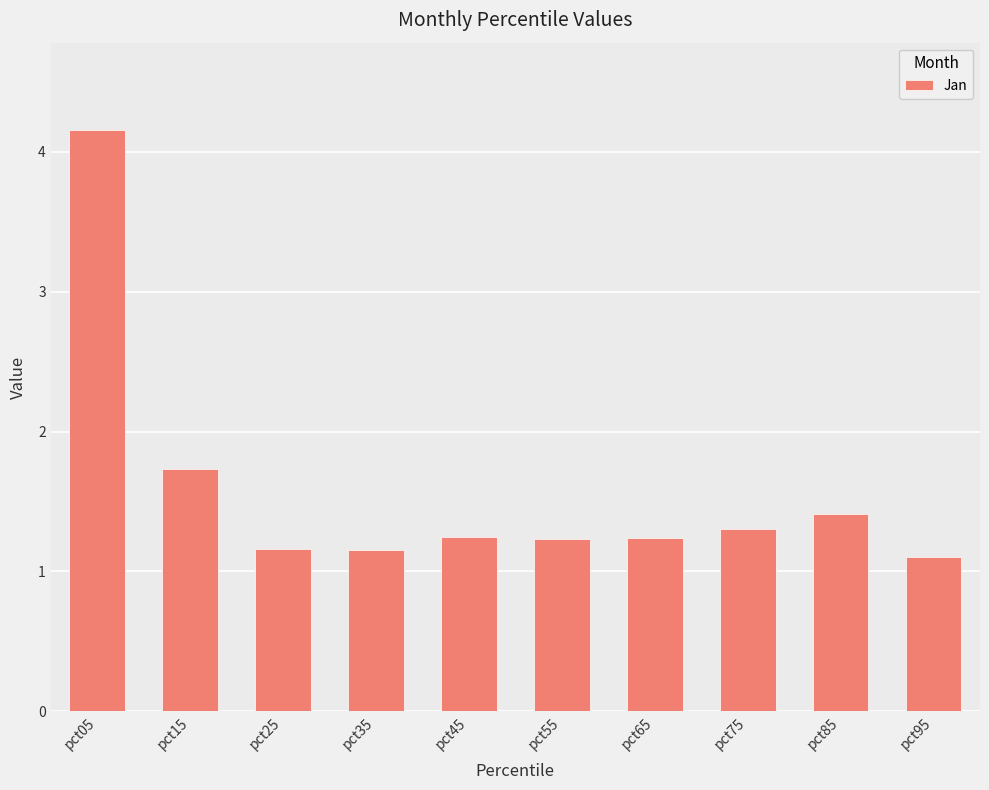

Where is the data nearest to the value 2?

pct15